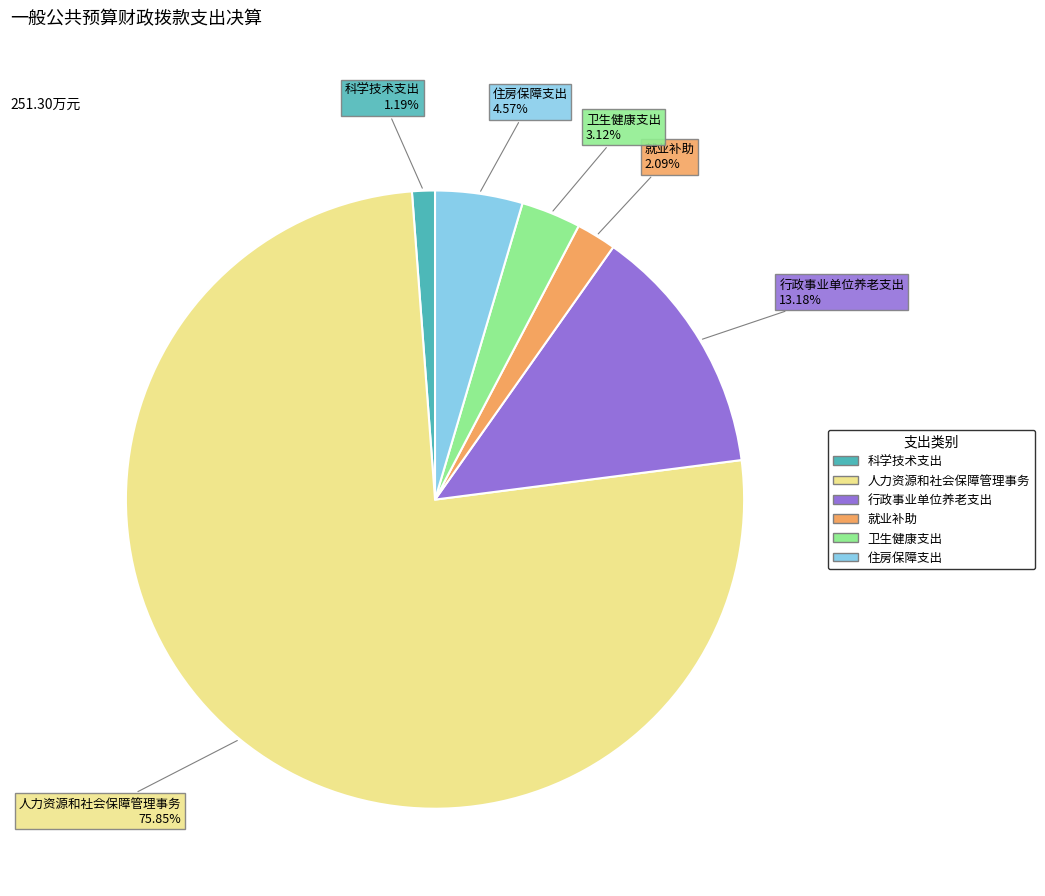

What percentage is the 住房保障支出 slice, to the nearest percent?

5%